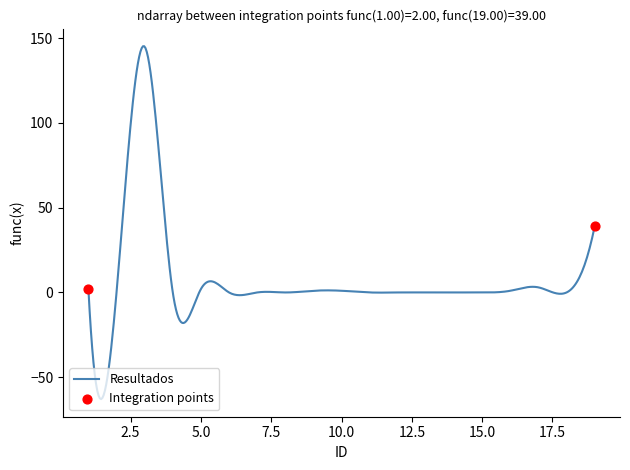

What is the greatest value displayed?

145.2